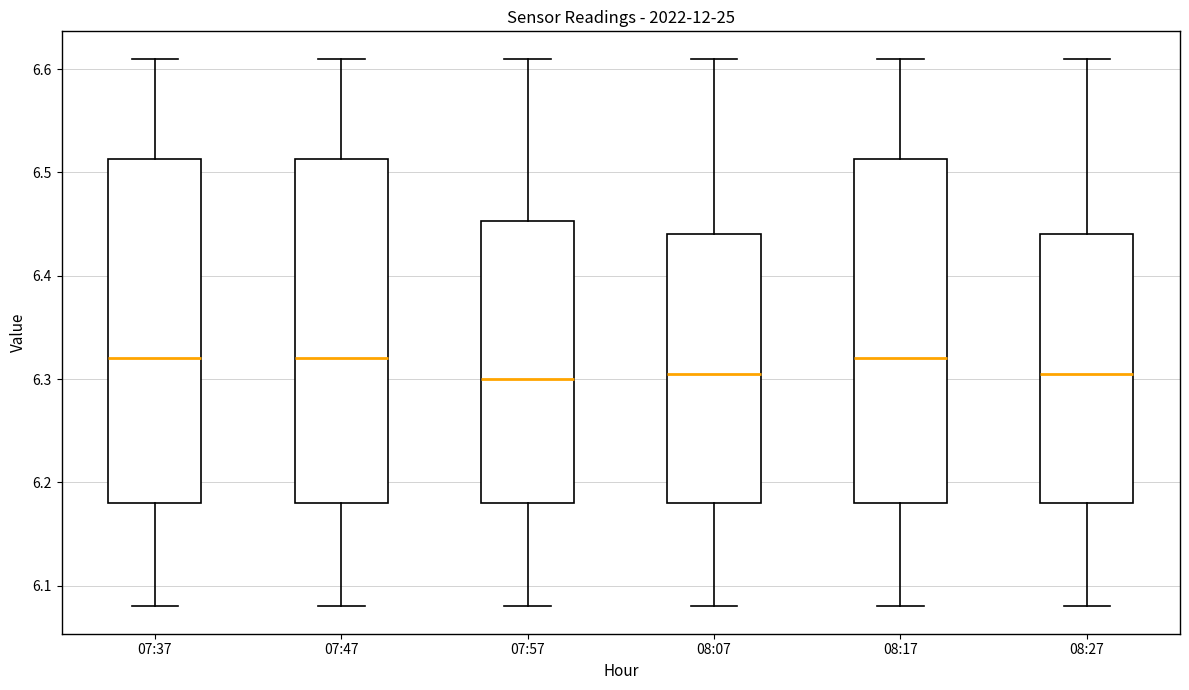

Reading left to right, transcribe this box plot: for each box, give where its median line is, the range the box spans, and where its two whiskers end, as read against the y-axis. The values are not printed on the chart, so give them approximately, as read against the axis.

07:37: median 6.32, box 6.18 to 6.51, whiskers 6.08 to 6.61
07:47: median 6.32, box 6.18 to 6.51, whiskers 6.08 to 6.61
07:57: median 6.30, box 6.18 to 6.45, whiskers 6.08 to 6.61
08:07: median 6.31, box 6.18 to 6.44, whiskers 6.08 to 6.61
08:17: median 6.32, box 6.18 to 6.51, whiskers 6.08 to 6.61
08:27: median 6.31, box 6.18 to 6.44, whiskers 6.08 to 6.61